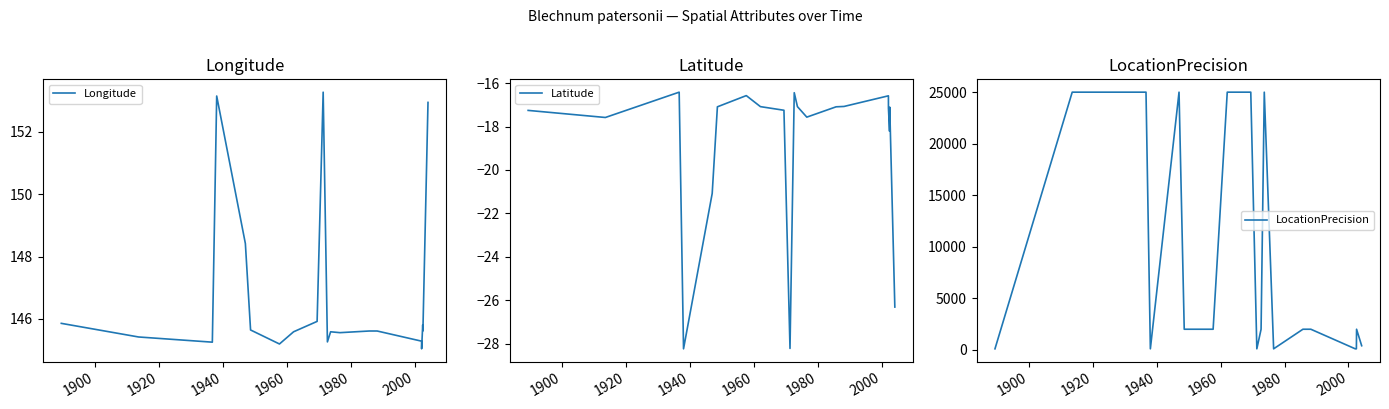

What is the difference between the maximum and minimum values in the LocationPrecision series?

24900